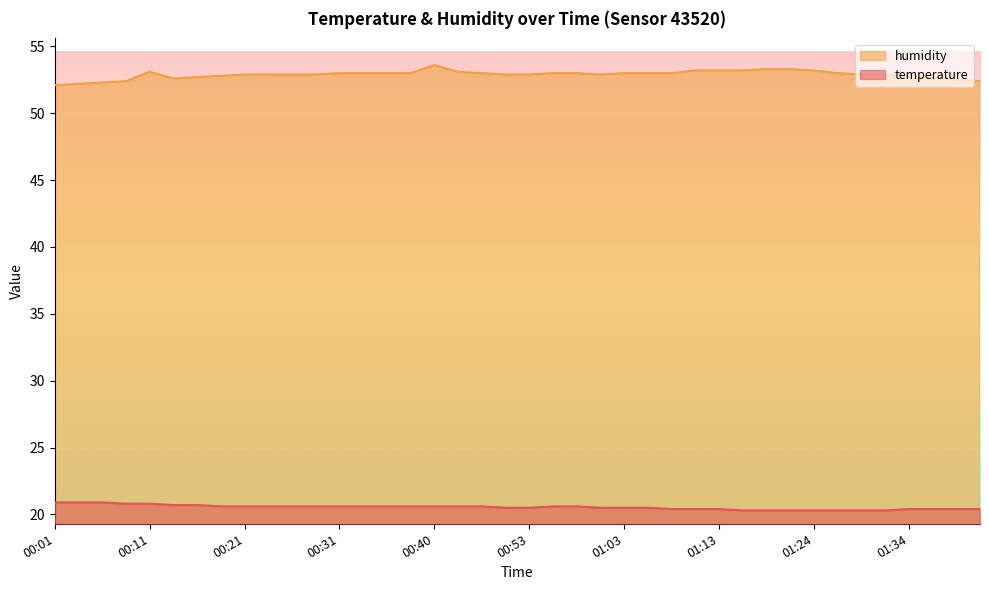

Is it true that humidity equals 21.0 at 00:35?

False